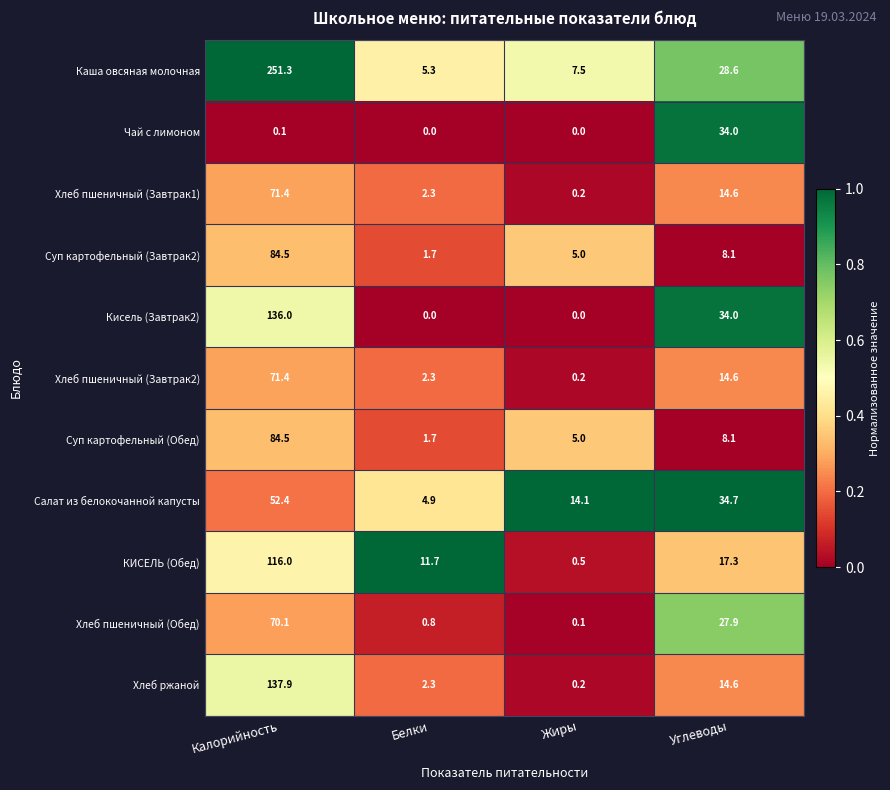

What is the difference between the maximum and minimum values in the Чай с лимоном series?

34.0